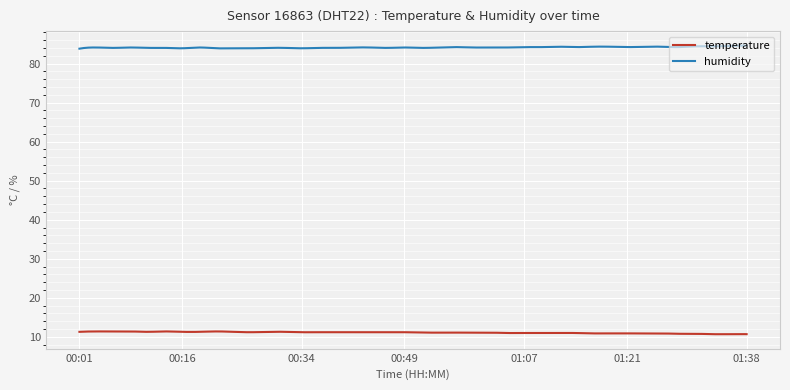

Rank the series by their maximum value, from highest to lowest.

humidity, temperature